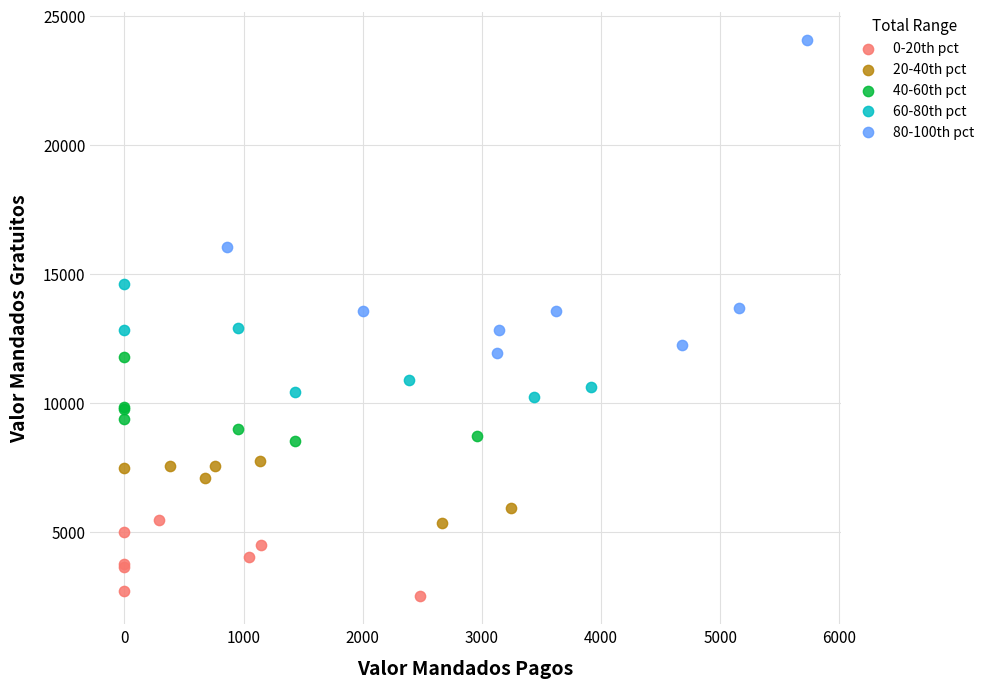

Which series has the largest Y range (max minus min)?

80-100th pct